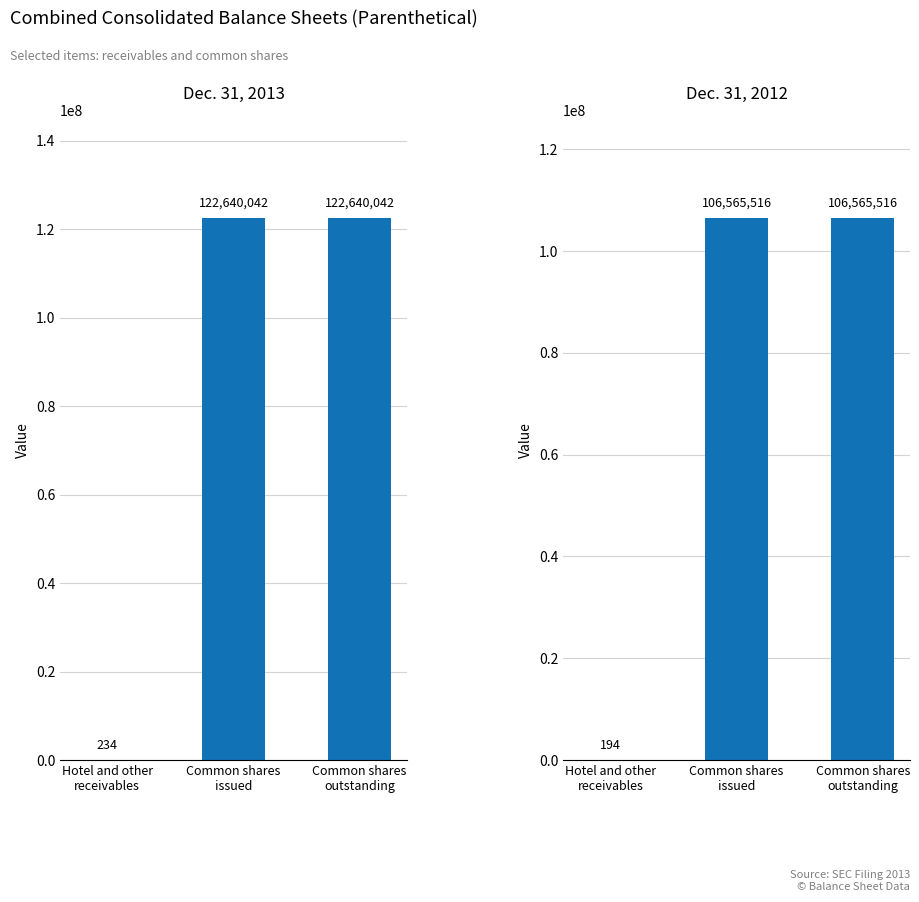

Which category has the highest value across all series?

Common shares
issued